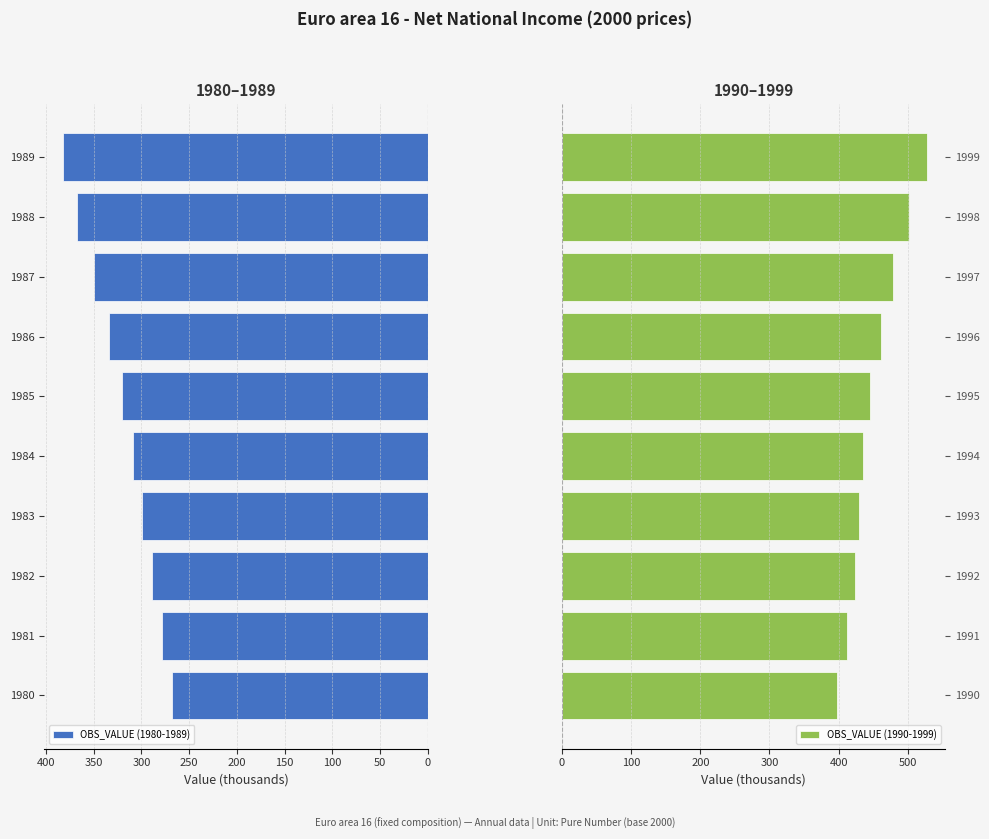

Rank the categories by OBS_VALUE (1980-1989) value from lowest to highest.

1980, 1981, 1982, 1983, 1984, 1985, 1986, 1987, 1988, 1989